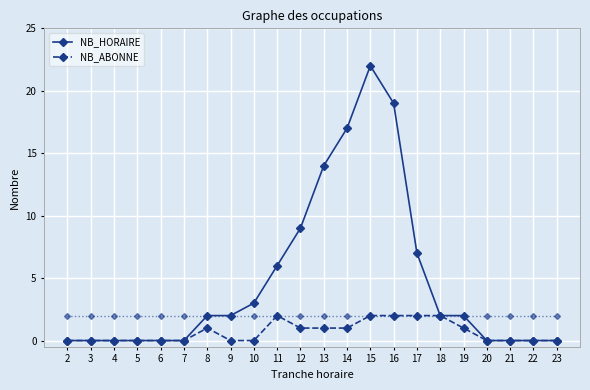

How many categories are shown in the chart?

22